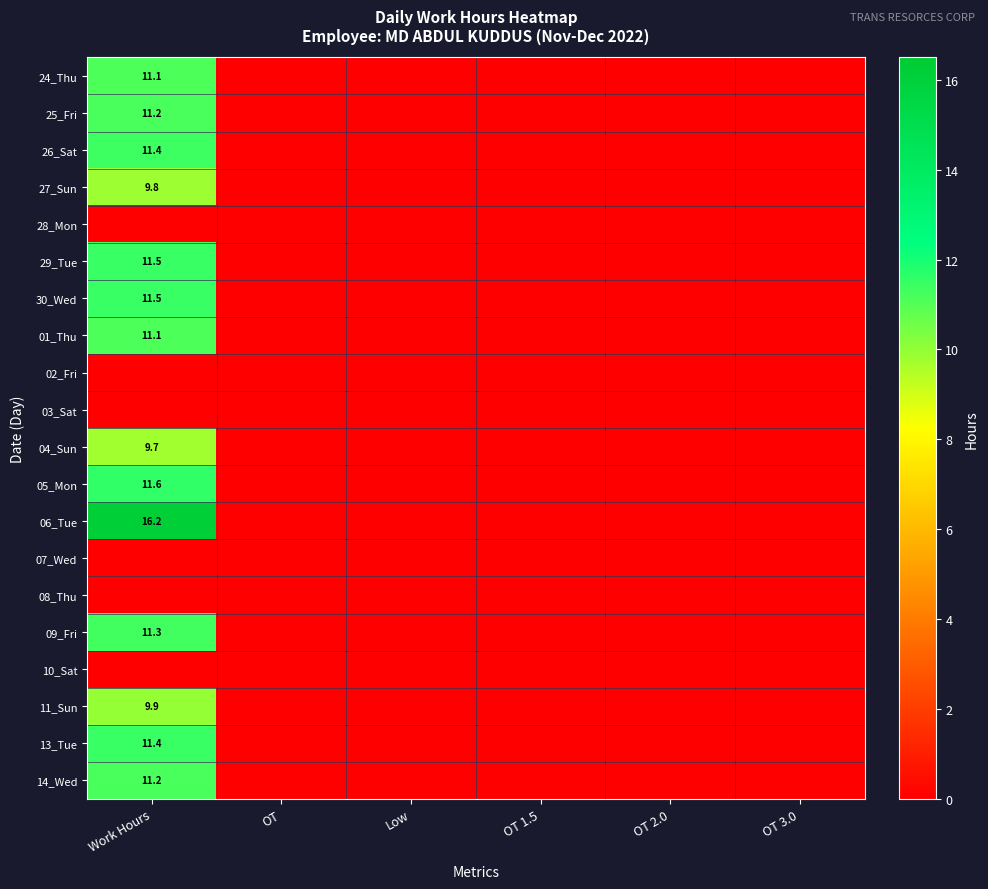

At which category is the sum across all series the highest?

Work Hours